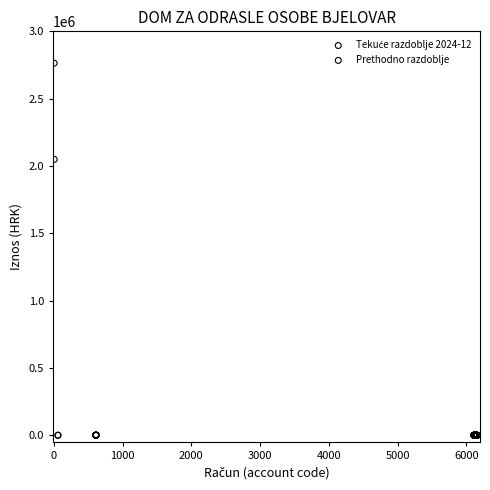

Across all series, what Y value is closest to 1381760?

2049075.0